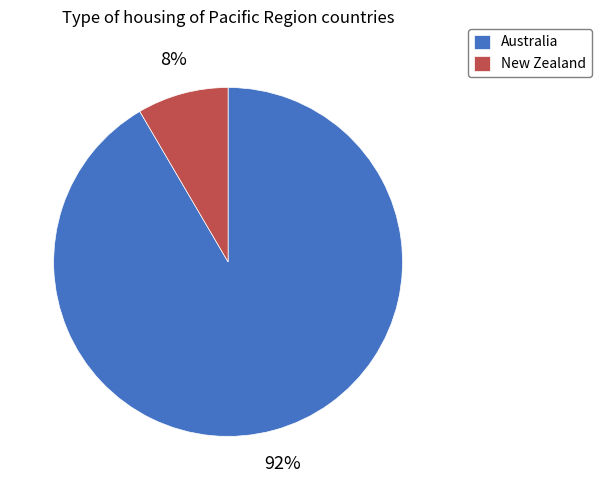

What is the majority slice?

Australia